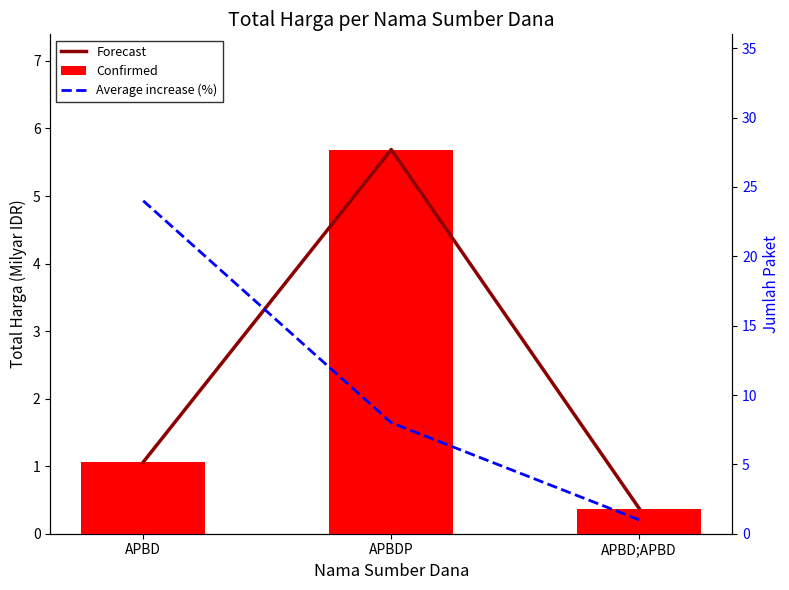

Reading left to right, extract all data points from this chart.

Forecast: 1.1	5.7	0.4
Confirmed: 1.1	5.7	0.4
Average increase (%): 24.0	8.0	1.0